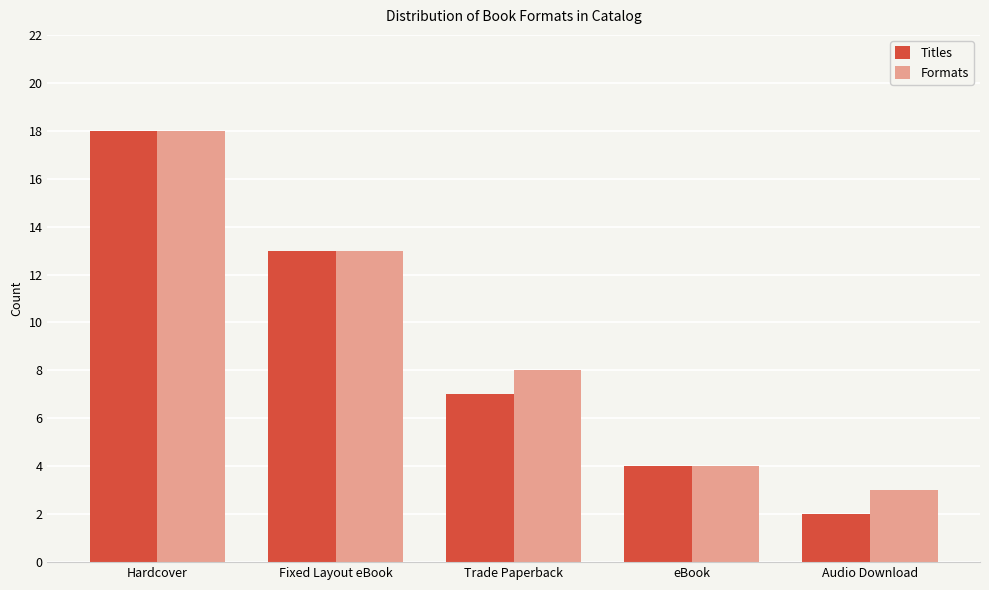

How many distinct data groups are displayed?

2